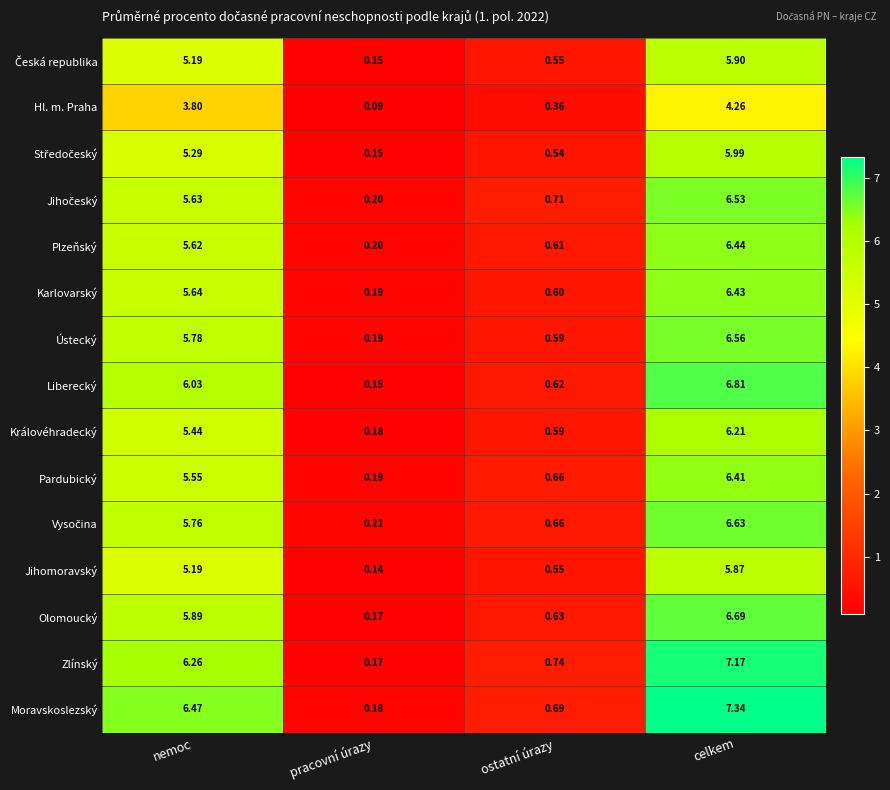

Where does the Moravskoslezský series first go above 6?

nemoc